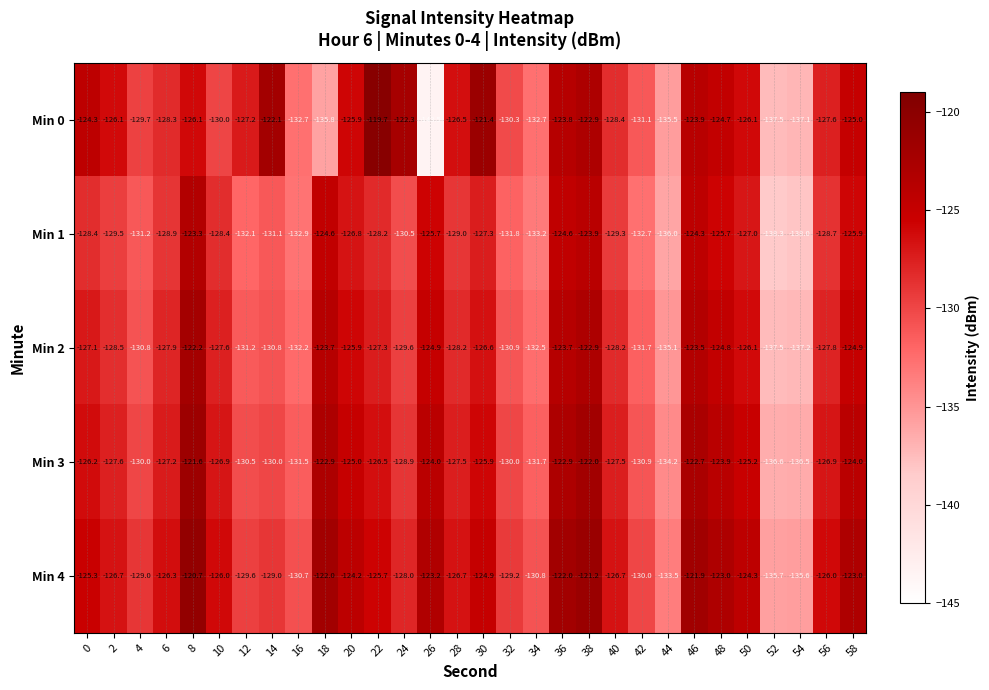

What is the average value of the Min 1 series?

-129.2